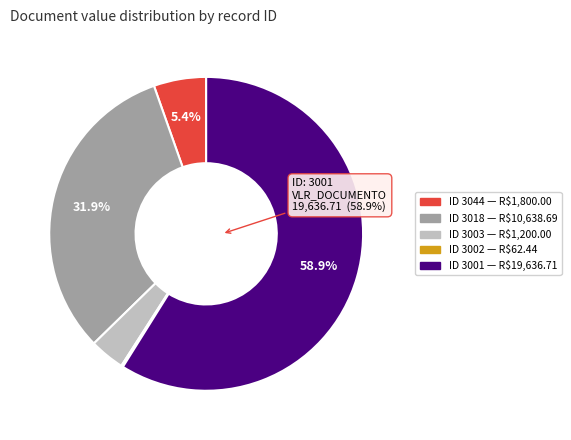

To the nearest percent, what is the average slice percentage?

20%